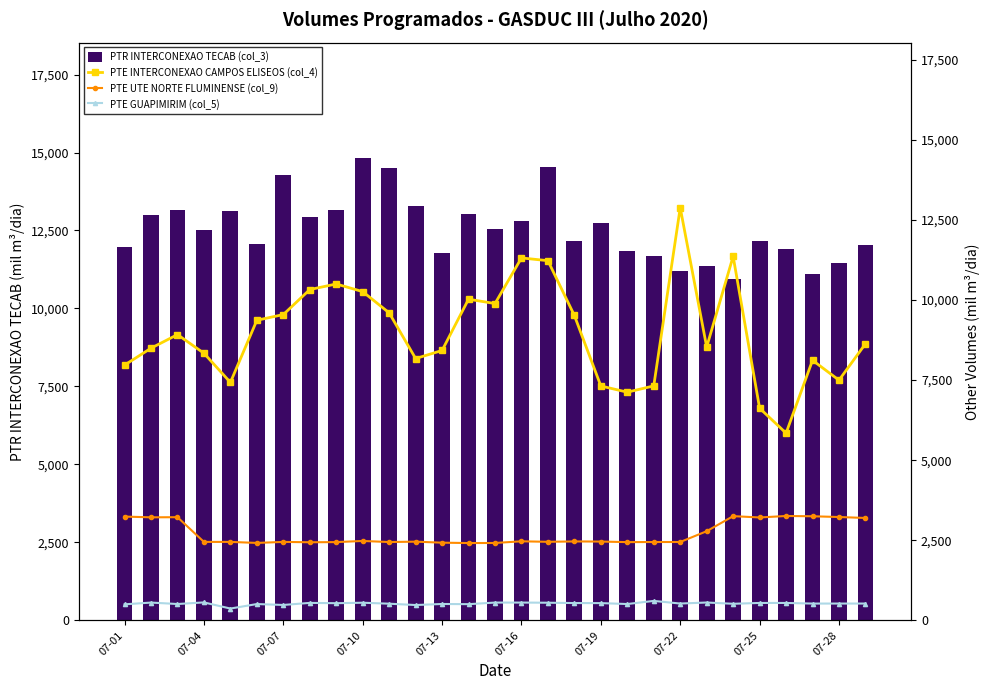

How many data points in PTE UTE NORTE FLUMINENSE (col_9) are above 2457?

15